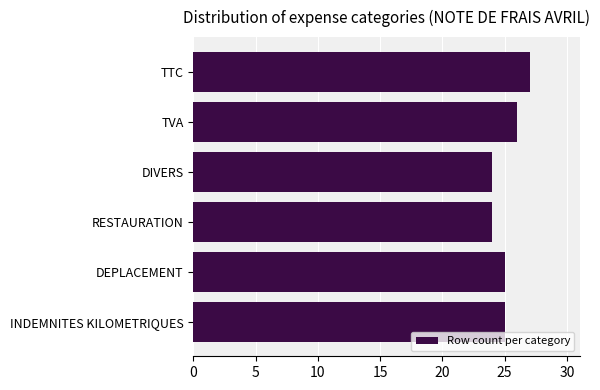

What is the greatest value displayed?

27